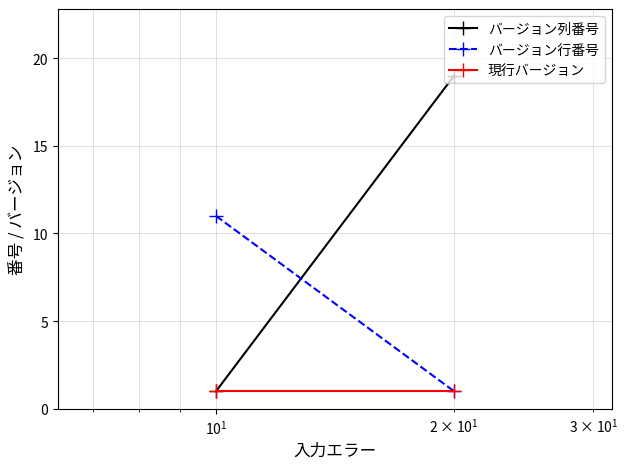

How many lines are shown in the chart?

3